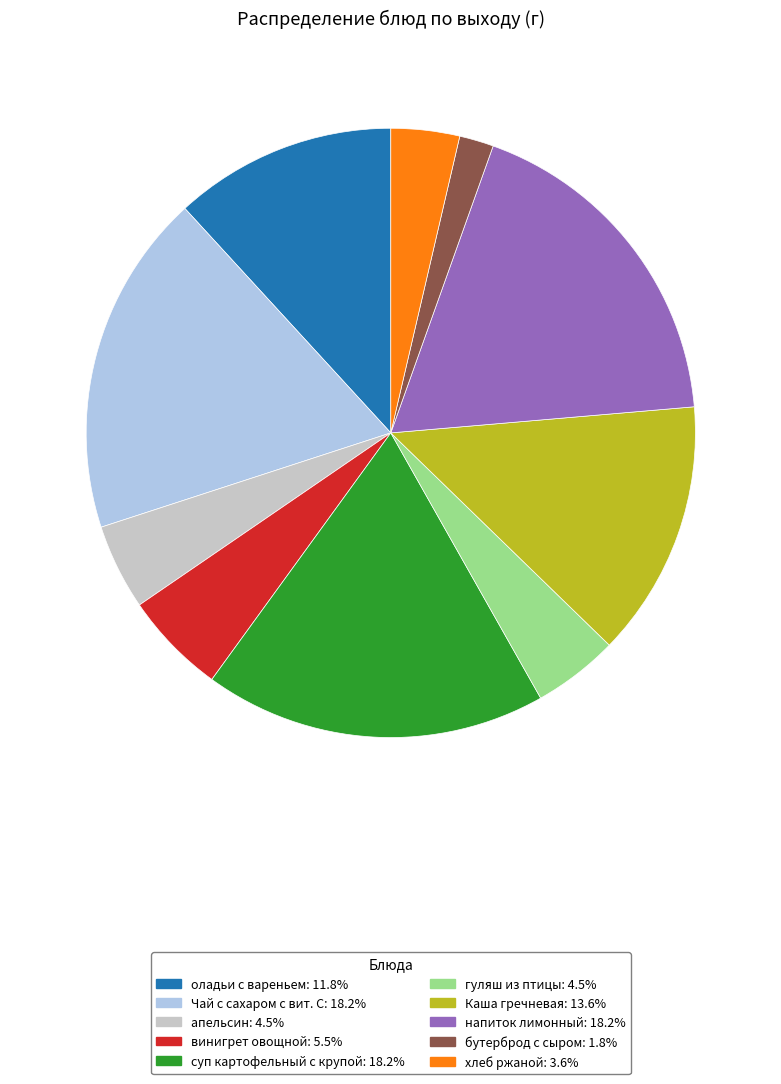

Which category has the smallest portion of the pie?

бутерброд с сыром